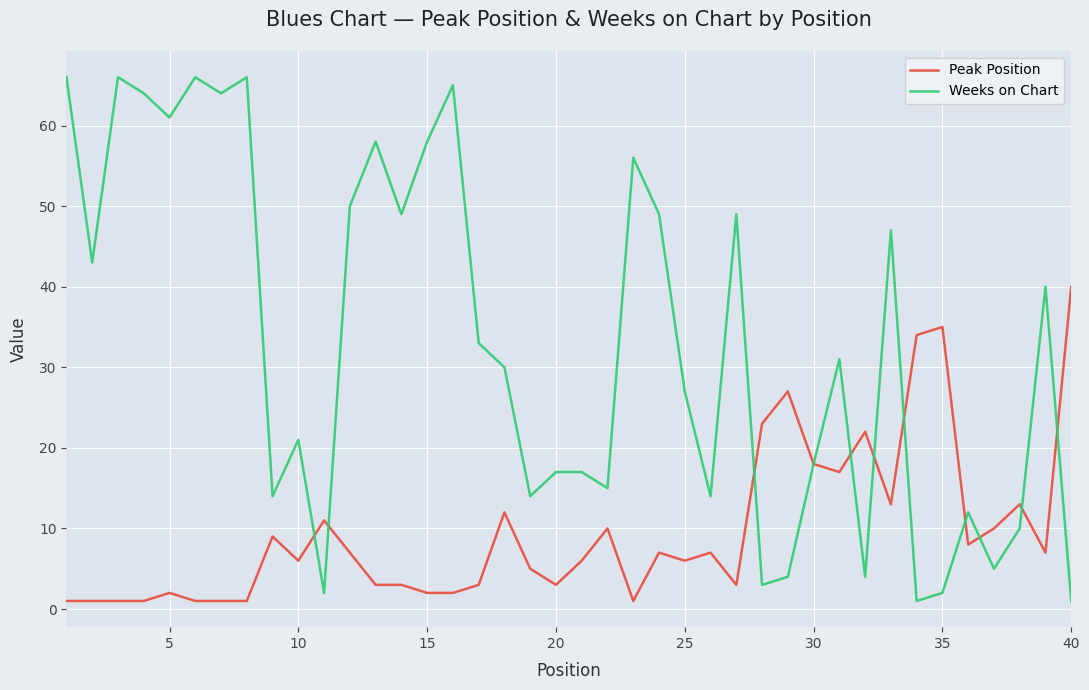

At how many categories does at least one series exceed 29?

24